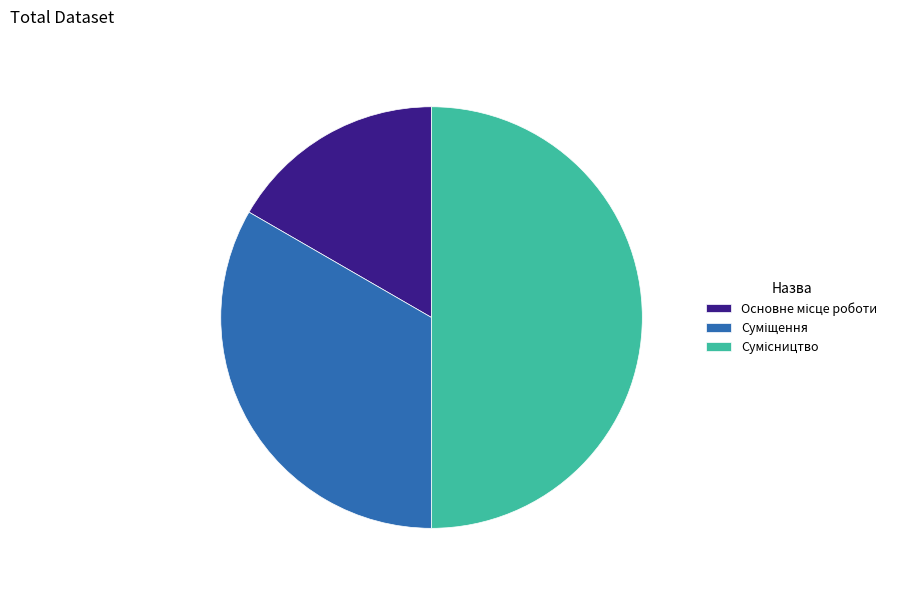

How many segments does this pie chart have?

3